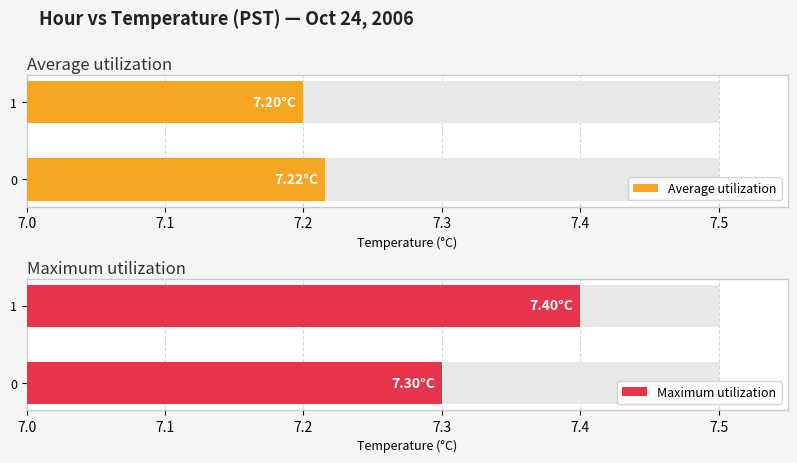

Rank the series by their maximum value, from lowest to highest.

Average utilization, Maximum utilization